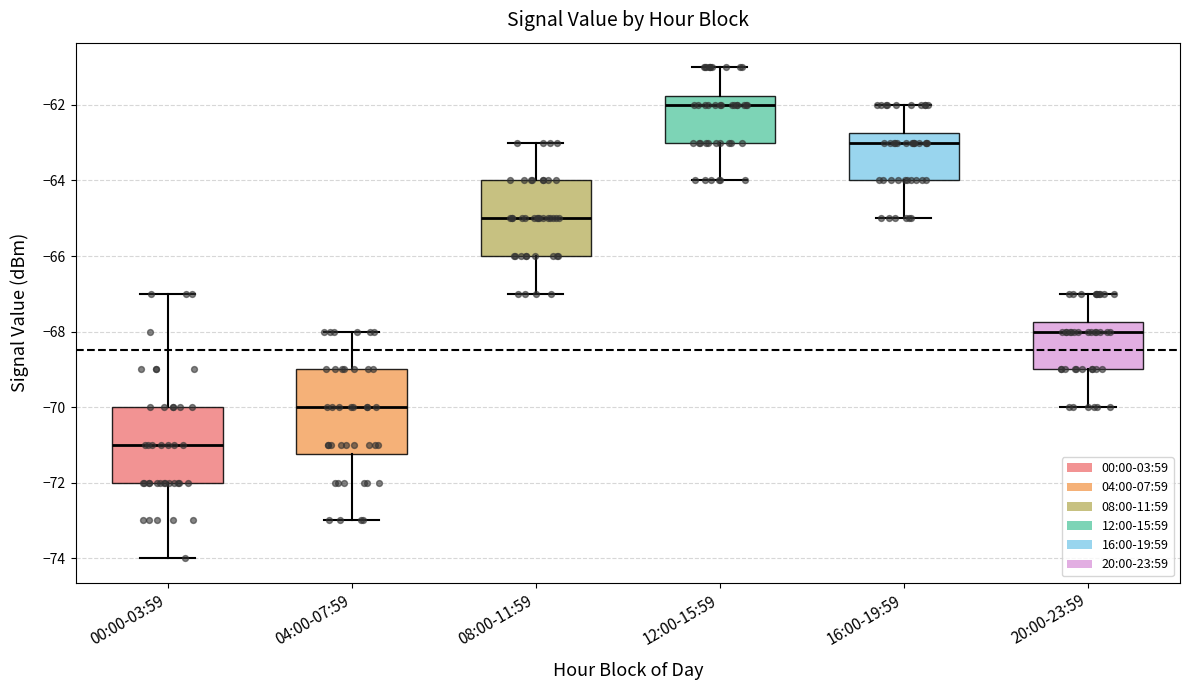

Reading left to right, transcribe this box plot: for each box, give where its median line is, the range the box spans, and where its two whiskers end, as read against the y-axis. The values are not printed on the chart, so give them approximately, as read against the axis.

00:00-03:59: median -71.0, box -72.0 to -70.0, whiskers -74.0 to -67.0
04:00-07:59: median -70.0, box -71.2 to -69.0, whiskers -73.0 to -68.0
08:00-11:59: median -65.0, box -66.0 to -64.0, whiskers -67.0 to -63.0
12:00-15:59: median -62.0, box -63.0 to -61.8, whiskers -64.0 to -61.0
16:00-19:59: median -63.0, box -64.0 to -62.8, whiskers -65.0 to -62.0
20:00-23:59: median -68.0, box -69.0 to -67.8, whiskers -70.0 to -67.0